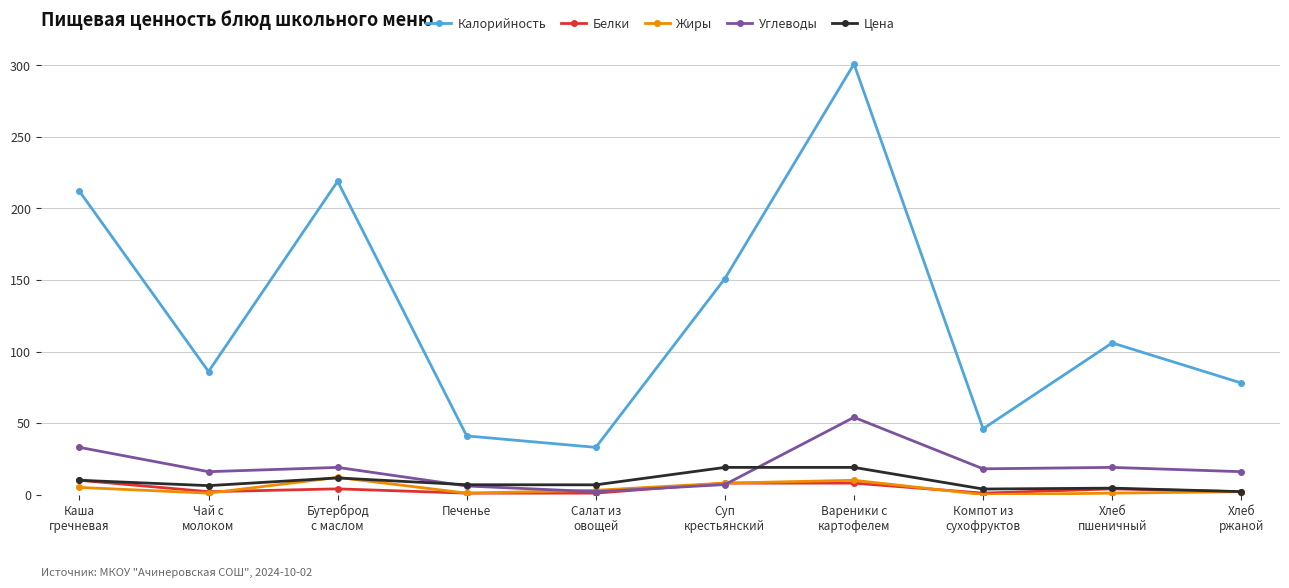

Which series has the largest total across all categories?

Калорийность